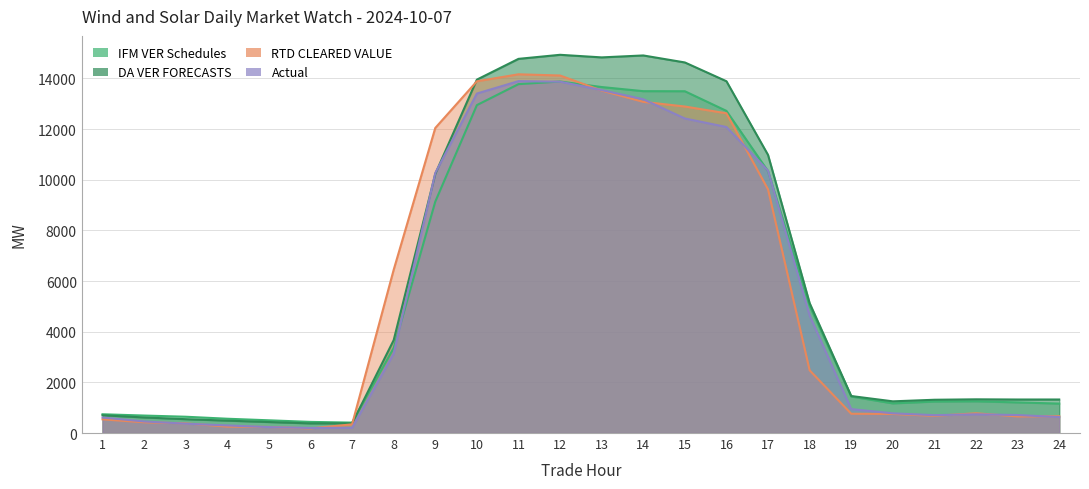

At which label is Actual closest to 7046?

18